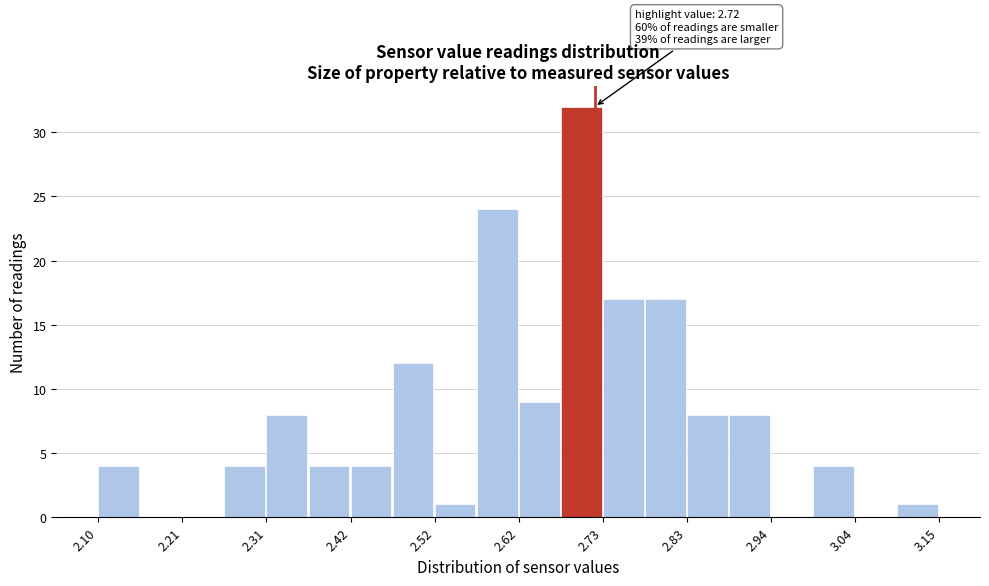

Read against the x-axis, roughly where is the centre of the tallest bar?

2.70